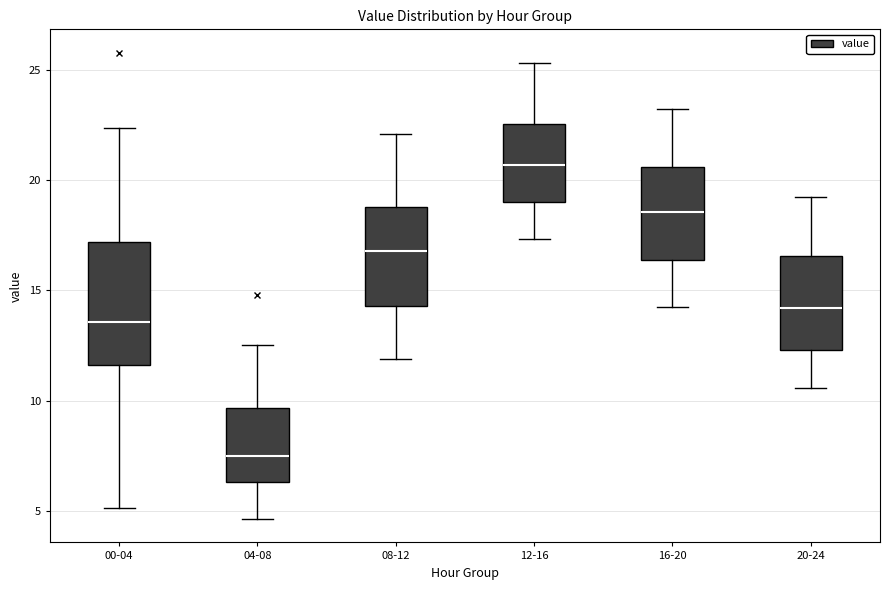

Where does the upper whisker of the box for 12-16 end on the y-axis? The values are not printed on the chart, so give them approximately, as read against the axis.

25.5